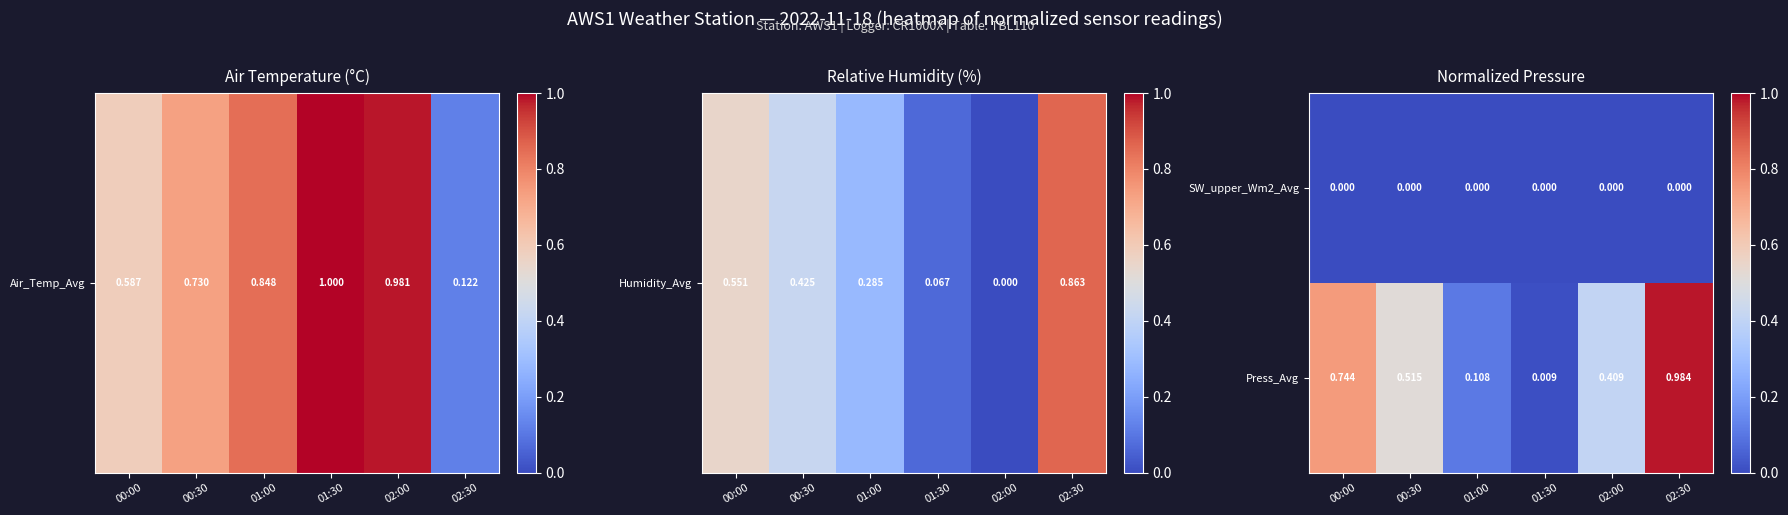

List the series in order of their overall mean, lowest first.

SW_upper_Wm2_Avg, Press_Avg